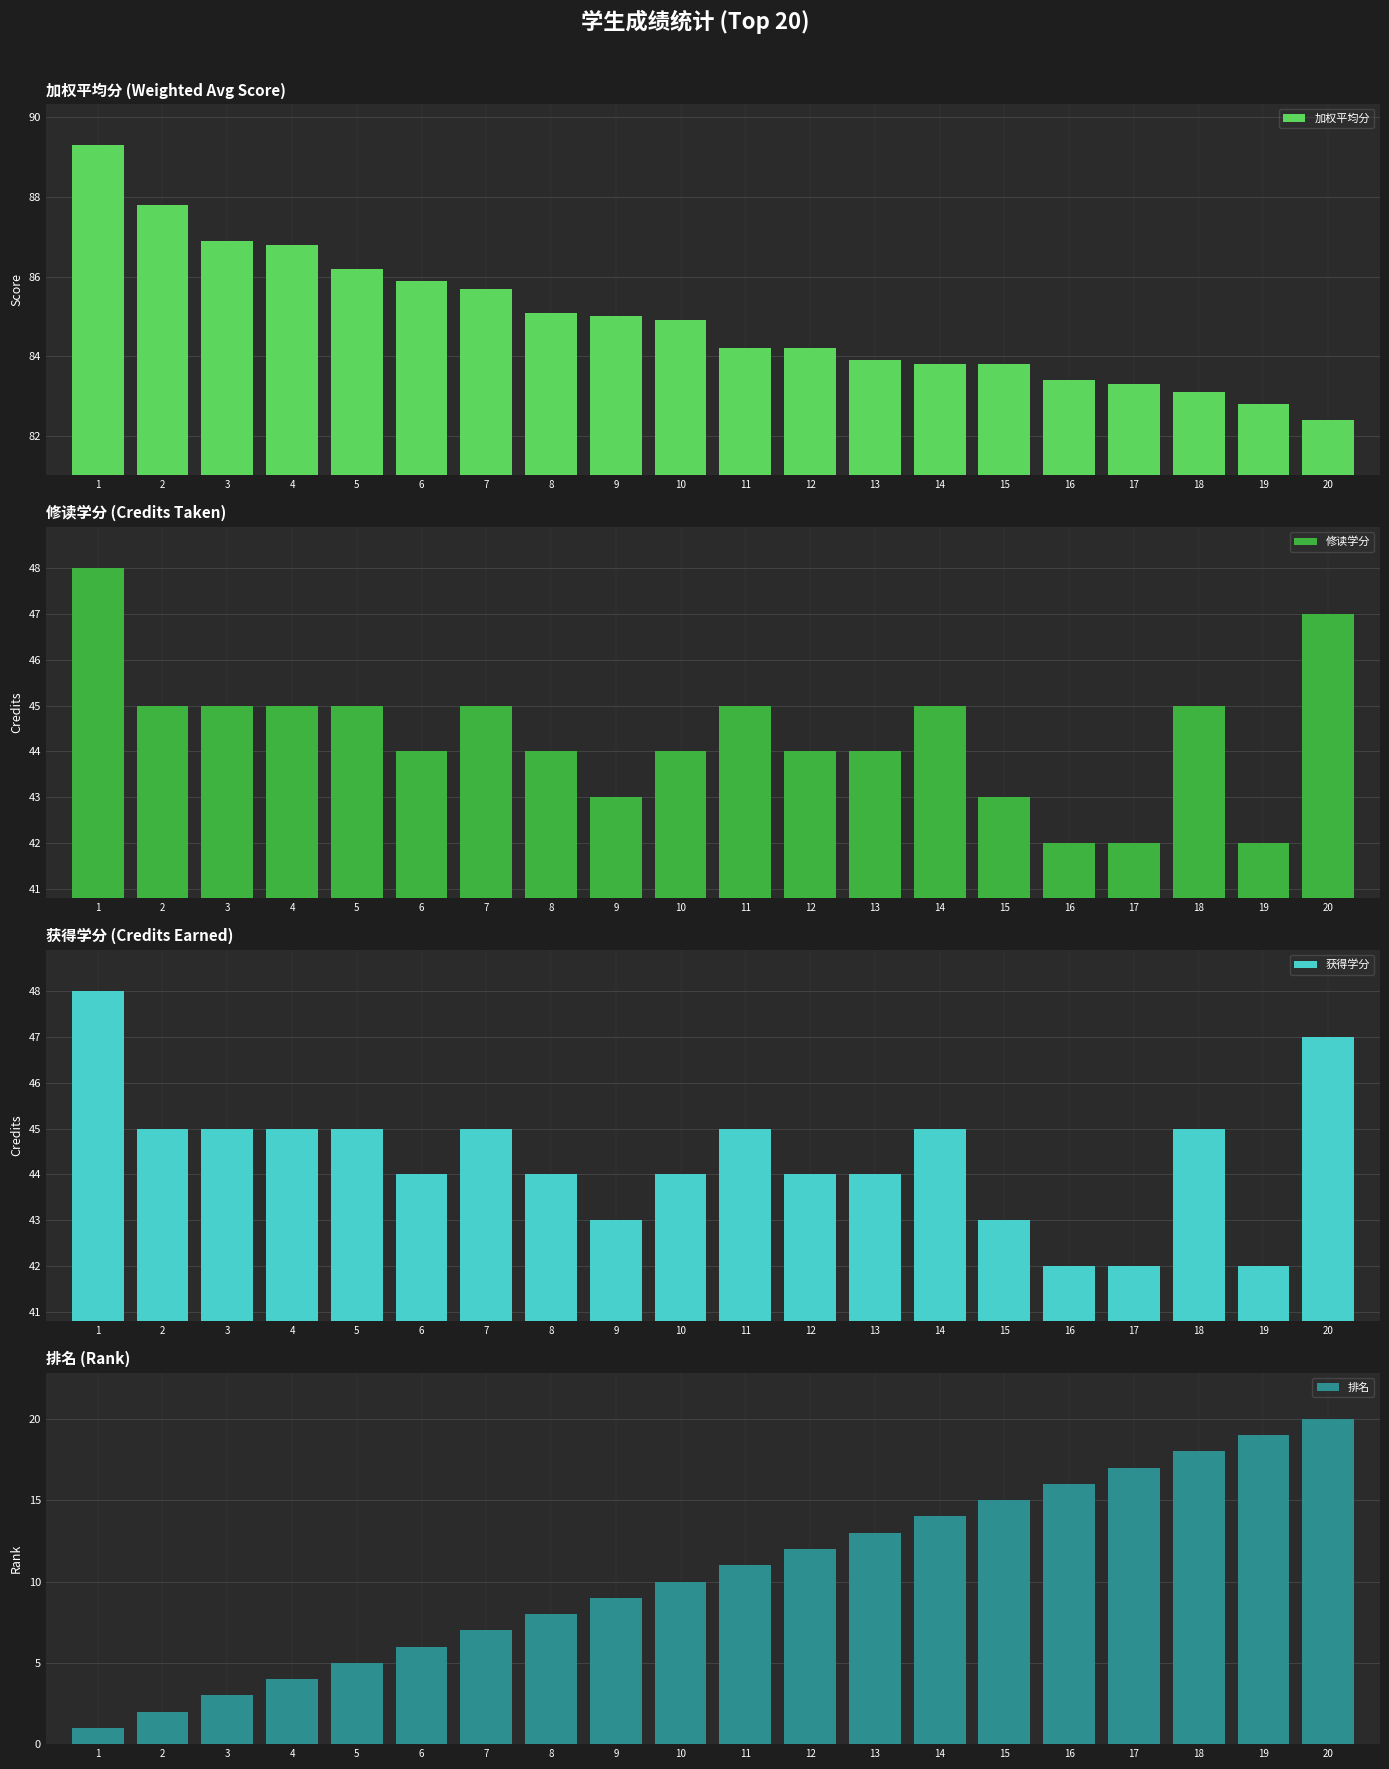

Between 9 and 20, which series saw the biggest shift?

排名